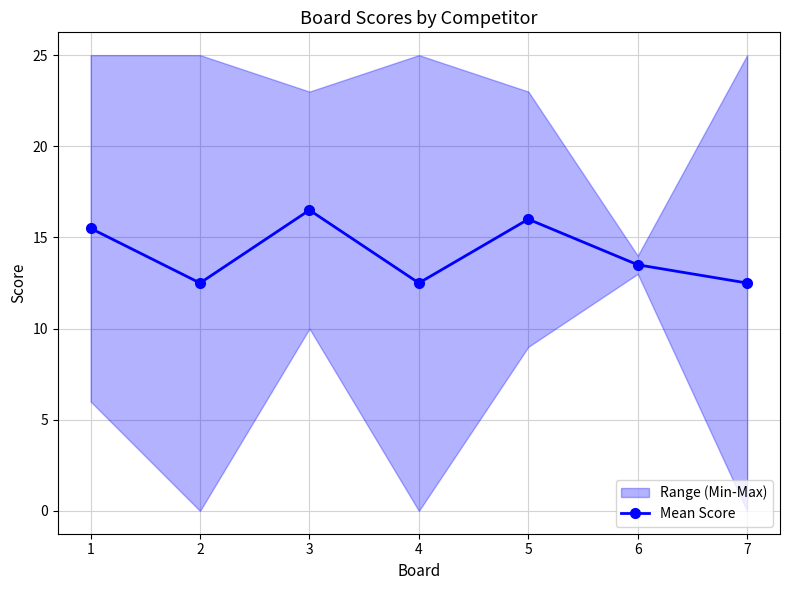

What is the value of the Score 2 point at the 3rd from the left?

23.0